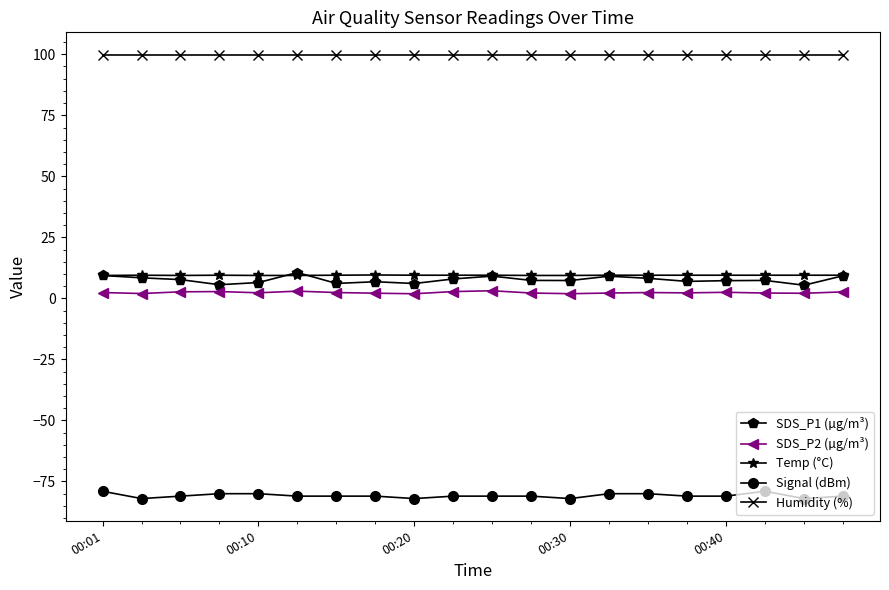

How many distinct data groups are displayed?

5